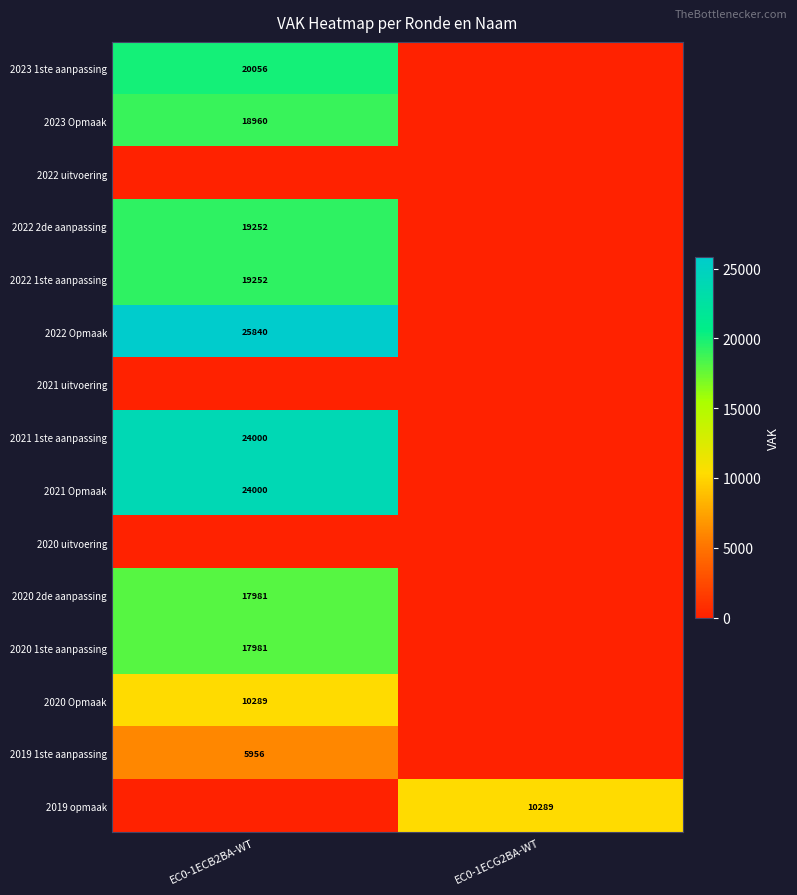

Is it true that 2019 opmaak equals 17917 at EC0-1ECG2BA-WT?

False